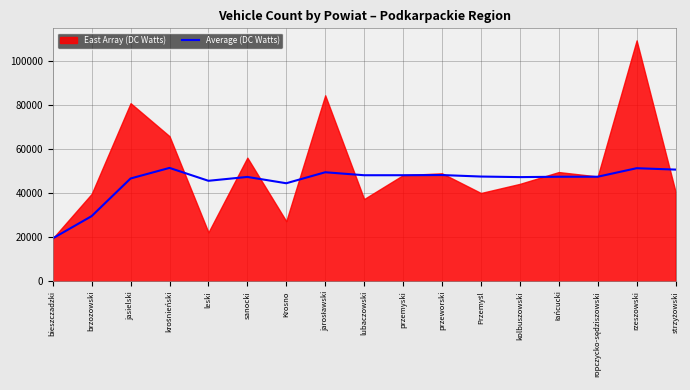

Does the chart display data point markers on the line(s)?

No